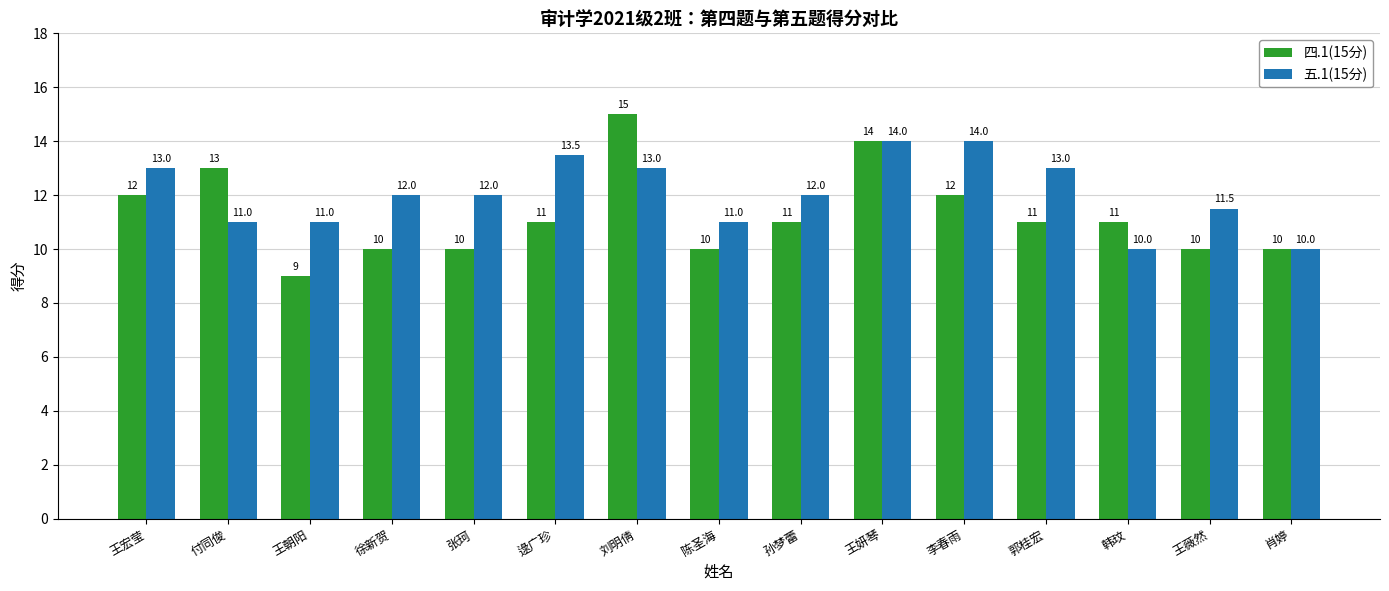

Is it true that 四.1(15分) equals 16.6 at 肖婷?

False